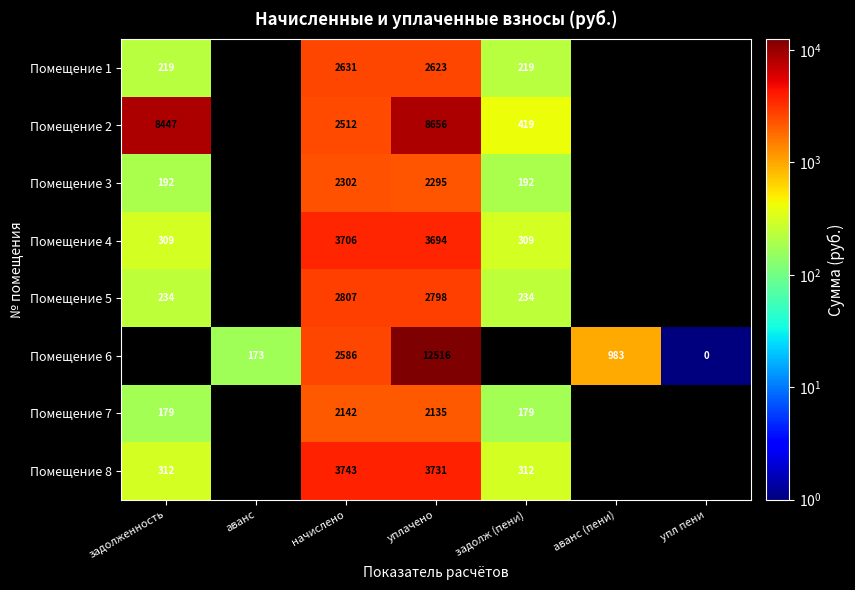

Which has a higher value, аванс or уплачено?

уплачено